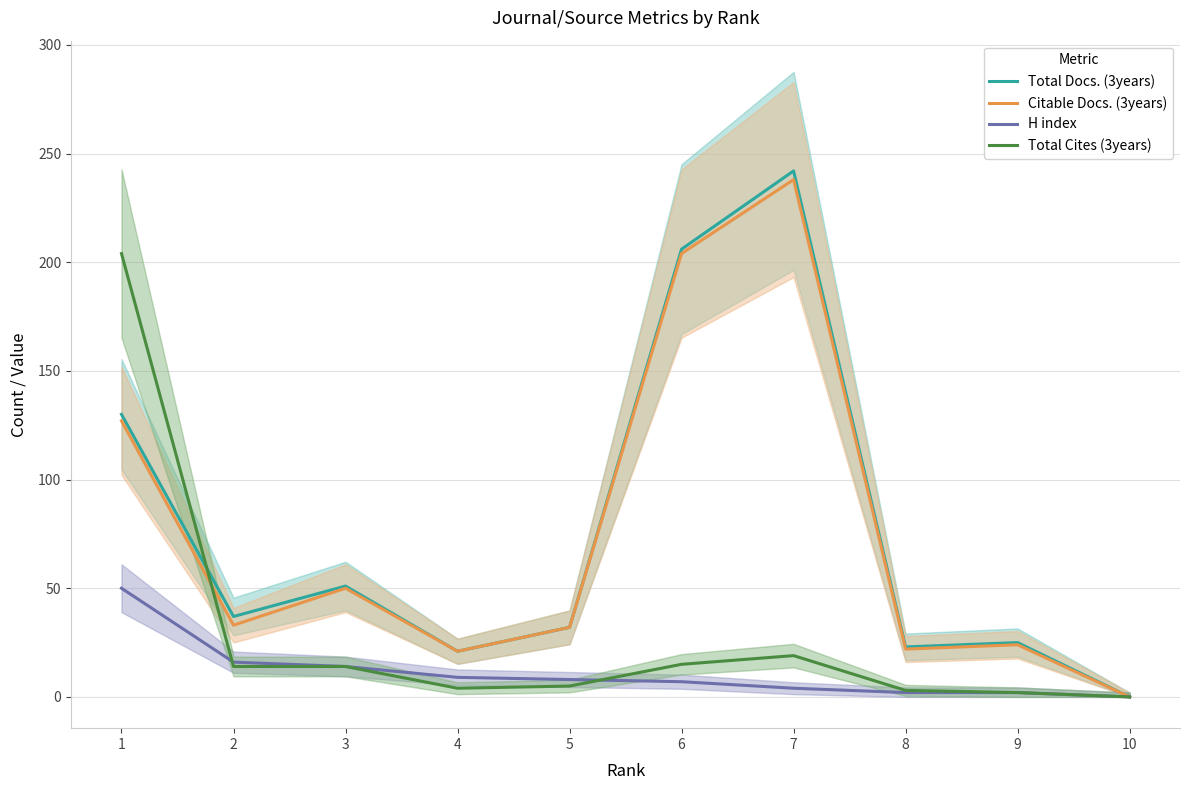

What is the difference between the highest and lowest values at 6?

199